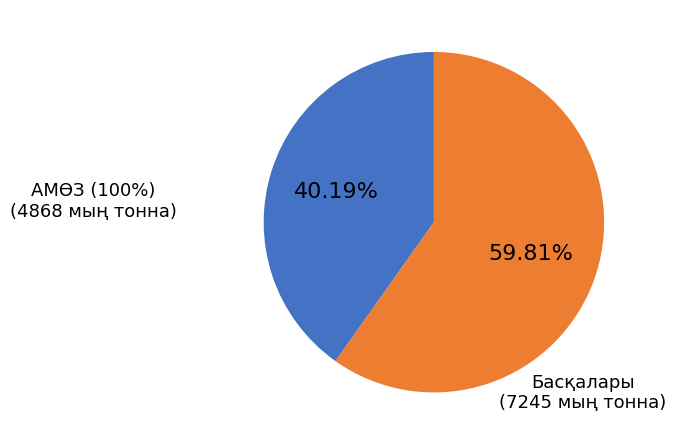

Combined, do Басқалары (7245 мың тонна) and АМӨЗ (100%) (4868 мың тонна) account for over 50%?

Yes